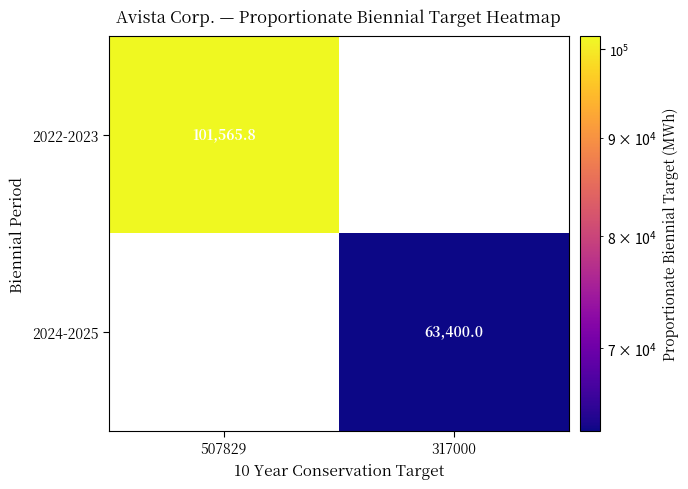

Is it true that 2024-2025 equals 63400.0 at 317000?

True